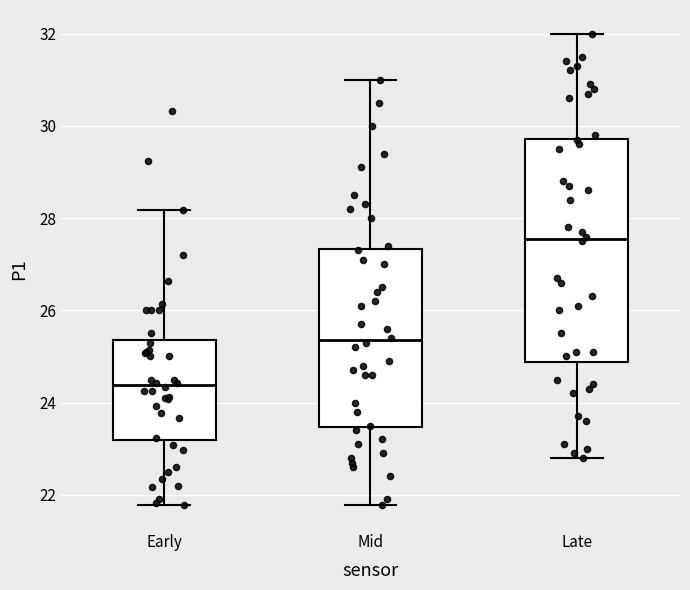

Comparing the boxes themselves (not the whiskers), which one is the tallest?

Late